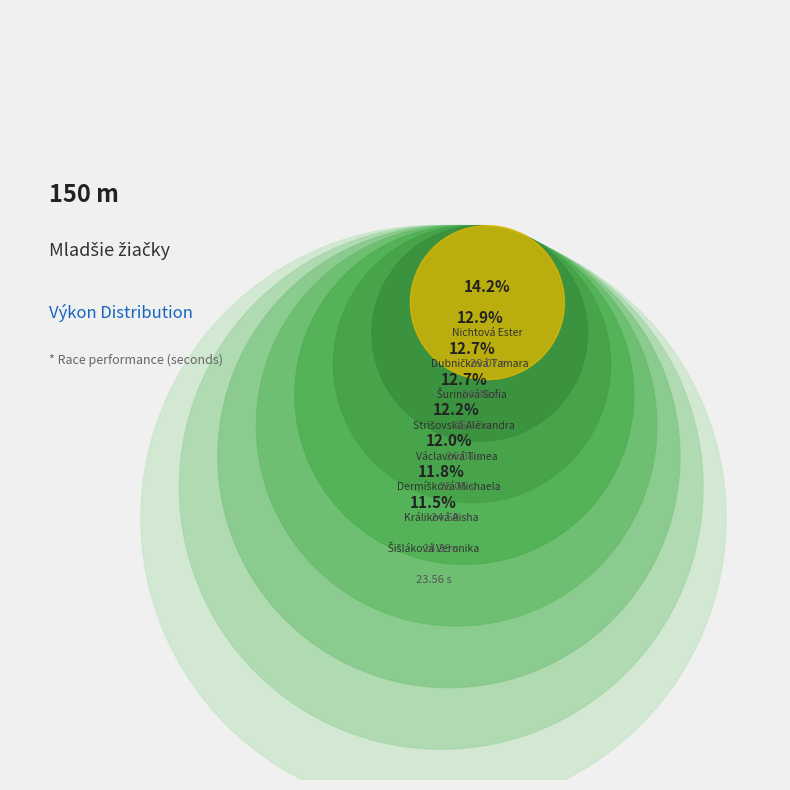

Which slice is the smallest?

Šišláková Veronika